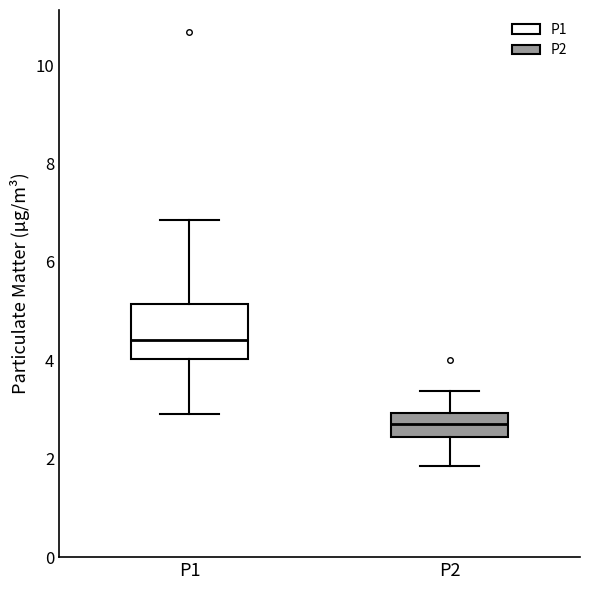

Reading left to right, transcribe this box plot: for each box, give where its median line is, the range the box spans, and where its two whiskers end, as read against the y-axis. The values are not printed on the chart, so give them approximately, as read against the axis.

P1: median 4.4, box 4.0 to 5.2, whiskers 3.0 to 6.8
P2: median 2.8, box 2.4 to 3.0, whiskers 1.8 to 3.4